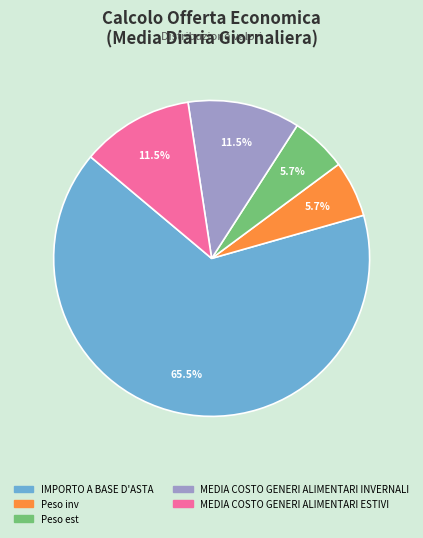

Combined, what portion of the pie is MEDIA COSTO GENERI ALIMENTARI INVERNALI and Peso inv?

17.2%